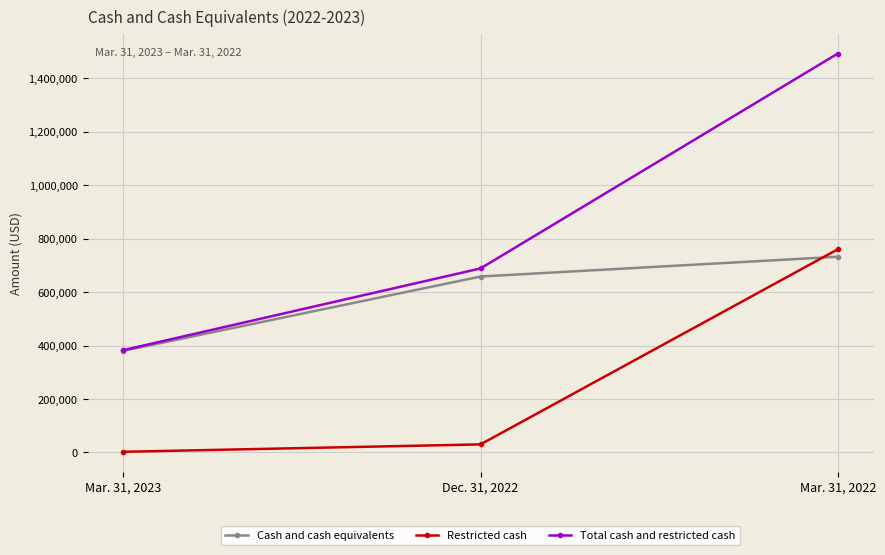

True or false: Cash and cash equivalents has a value of 226719 at Mar. 31, 2022.

False